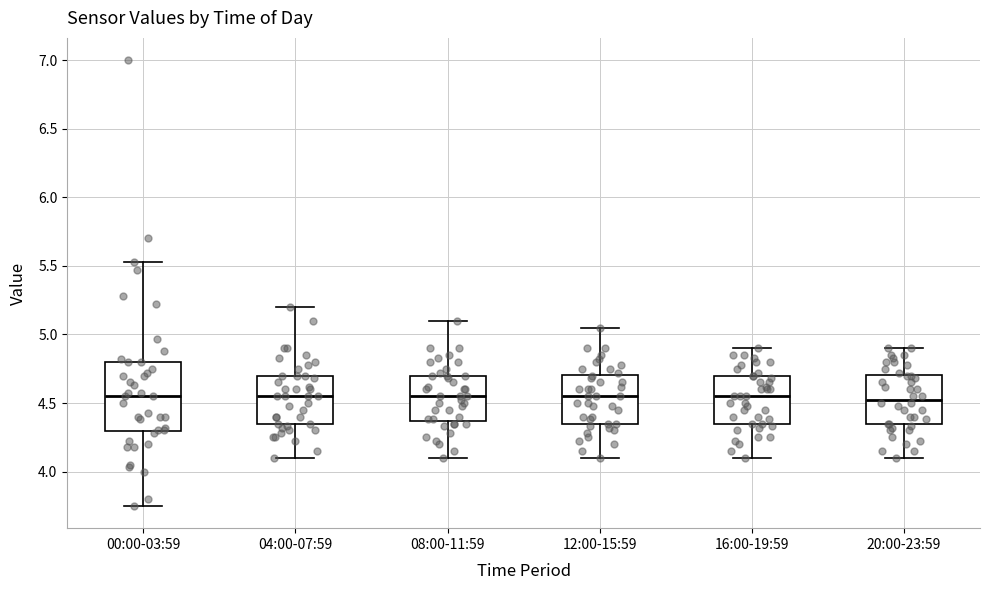

Reading left to right, read every box against the y-axis: the position of its median line, the range the box covers, and the ends of its whiskers. The values are not printed on the chart, so give them approximately, as read against the axis.

00:00-03:59: median 4.55, box 4.30 to 4.80, whiskers 3.75 to 5.55
04:00-07:59: median 4.55, box 4.35 to 4.70, whiskers 4.10 to 5.20
08:00-11:59: median 4.55, box 4.35 to 4.70, whiskers 4.10 to 5.10
12:00-15:59: median 4.55, box 4.35 to 4.70, whiskers 4.10 to 5.05
16:00-19:59: median 4.55, box 4.35 to 4.70, whiskers 4.10 to 4.90
20:00-23:59: median 4.55, box 4.35 to 4.70, whiskers 4.10 to 4.90